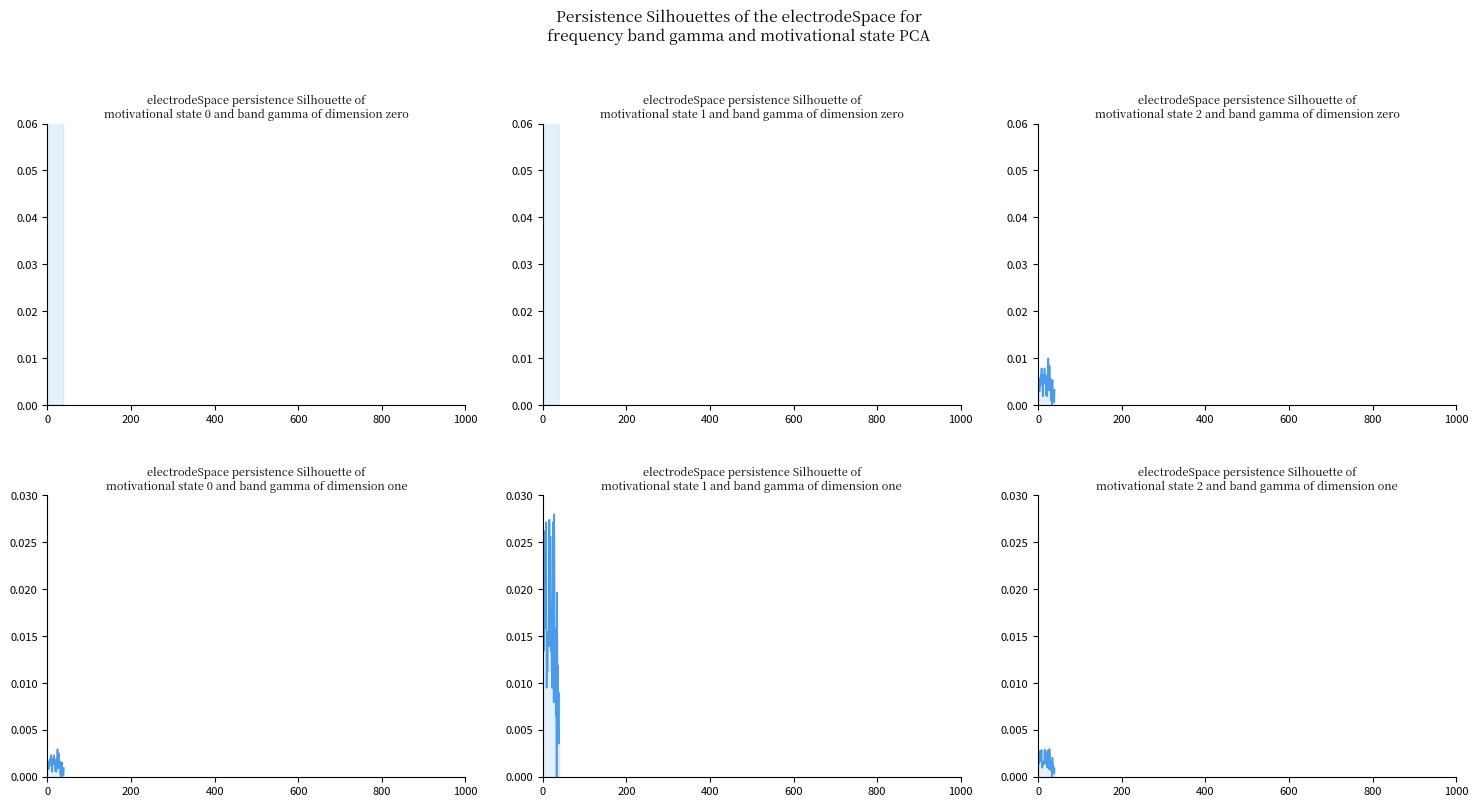

True or false: line_1 and line_0 intersect in this chart.

False